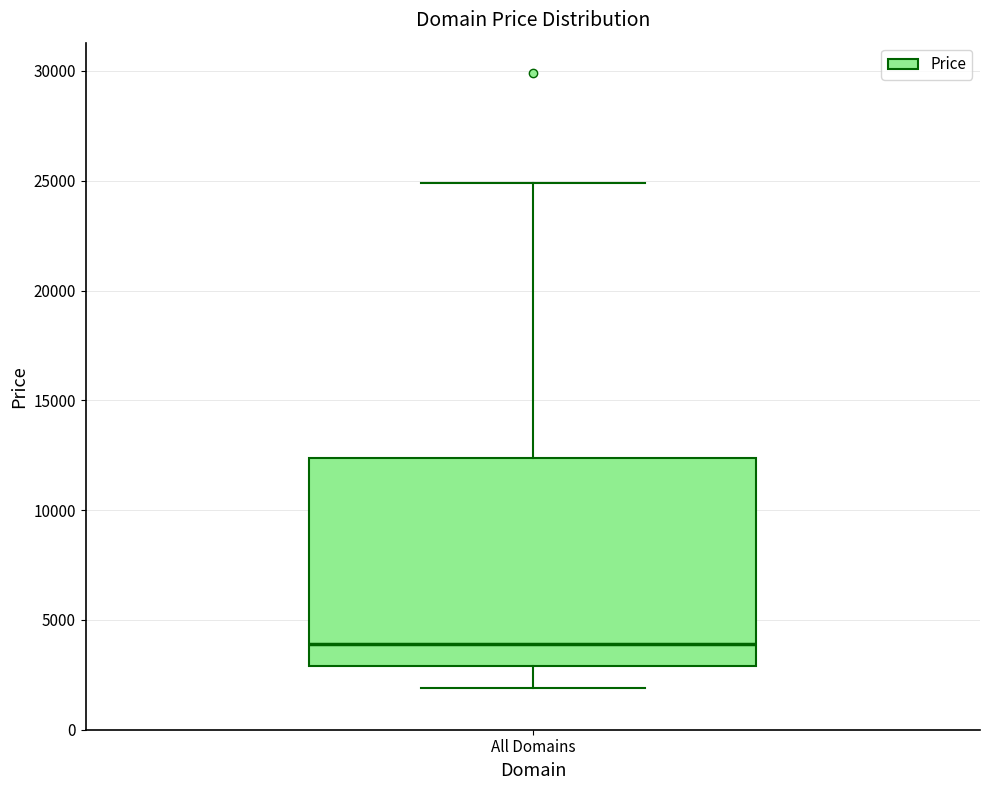

Where does the median line of the box for All Domains sit on the y-axis? The values are not printed on the chart, so give them approximately, as read against the axis.

4000